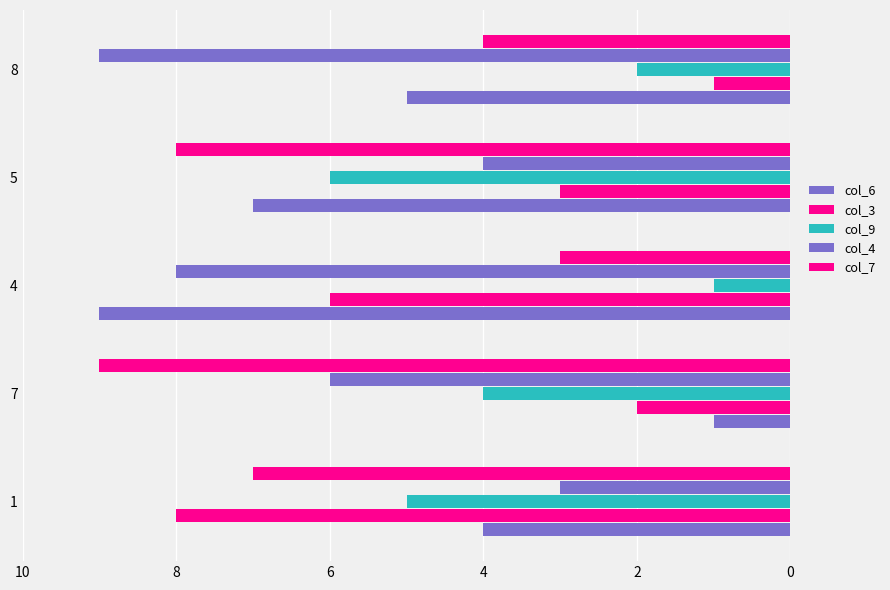

Count the number of data series in this chart.

5